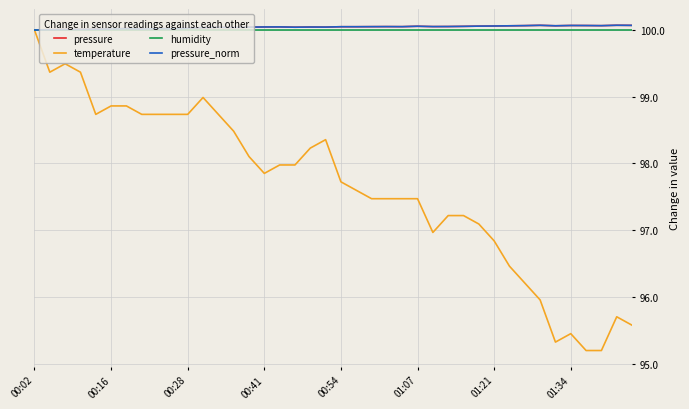

Which series has the largest range (max minus min)?

temperature